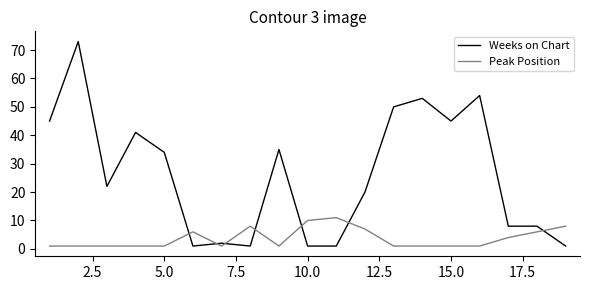

How many intersections are there between Weeks on Chart and Peak Position?

7